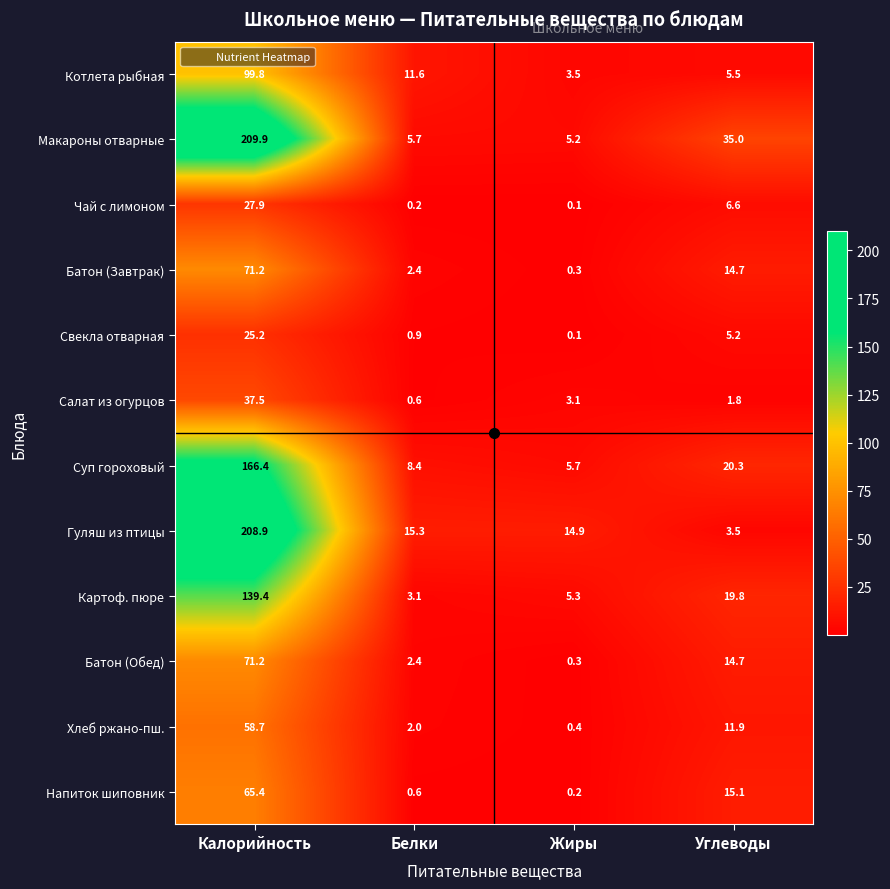

Rank the categories by Свекла отварная value from highest to lowest.

Калорийность, Углеводы, Белки, Жиры